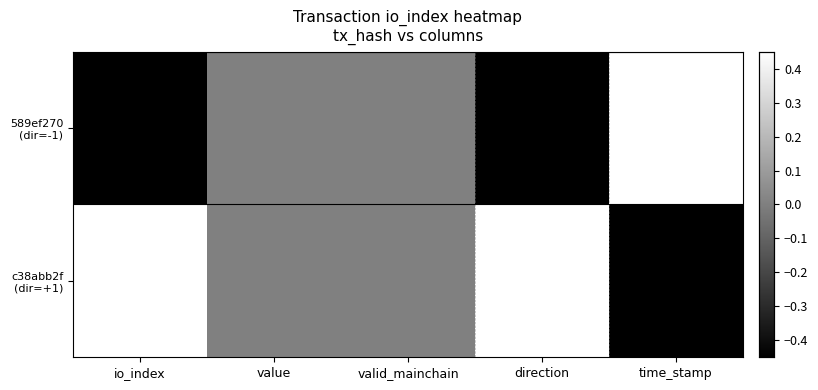

At which category is the sum across all series the highest?

io_index